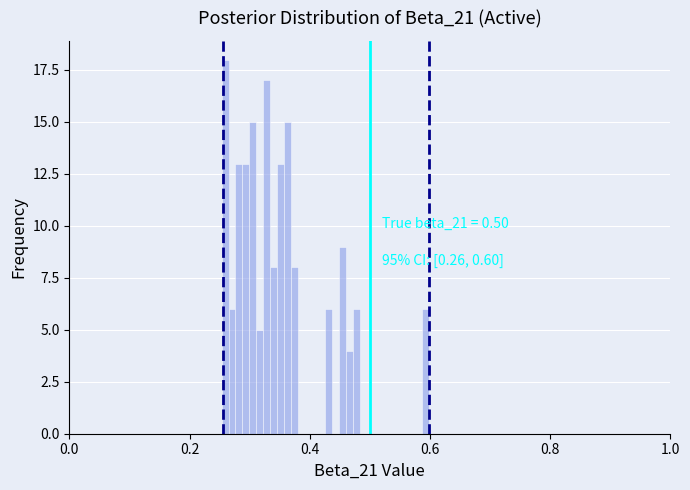

Read against the x-axis, roughly where is the centre of the tallest bar?

0.26